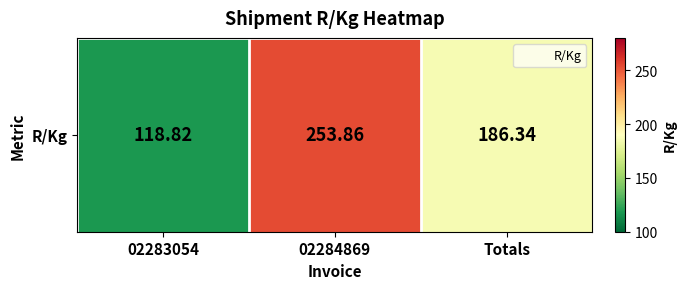

Where is the data nearest to the value 186?

Totals